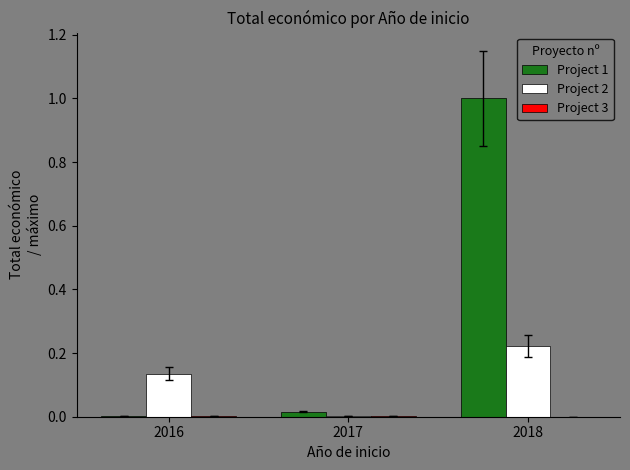

At which label does Project 2 reach its peak?

2018